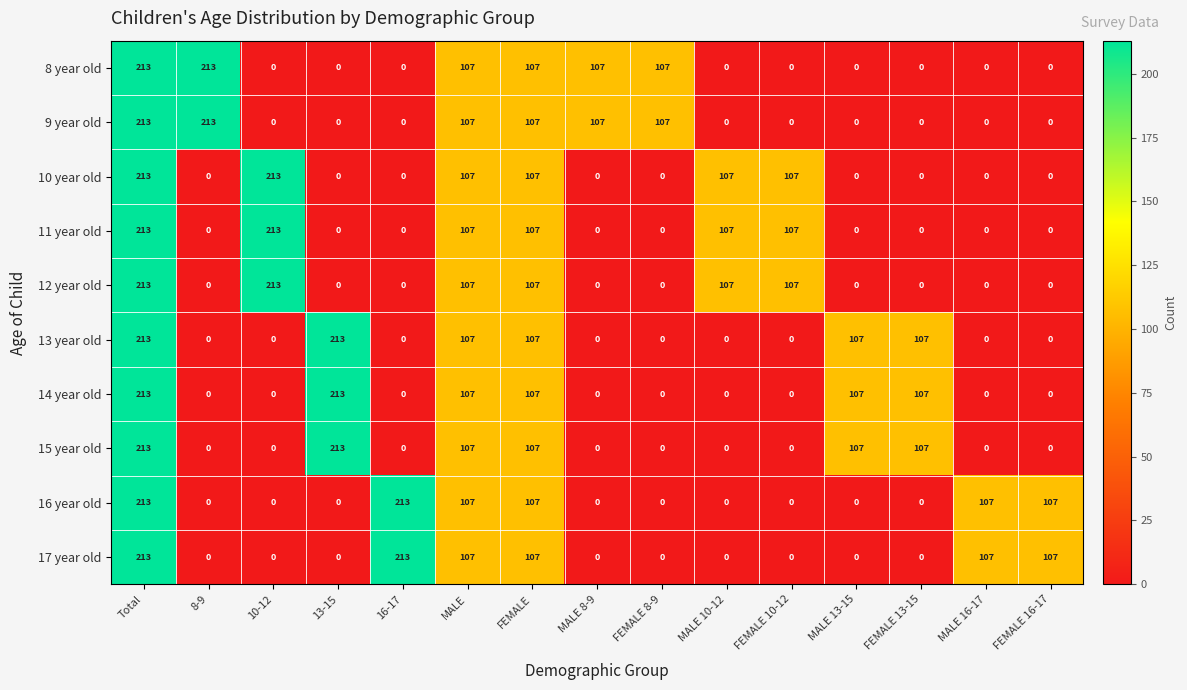

At how many categories does at least one series exceed 148?

5